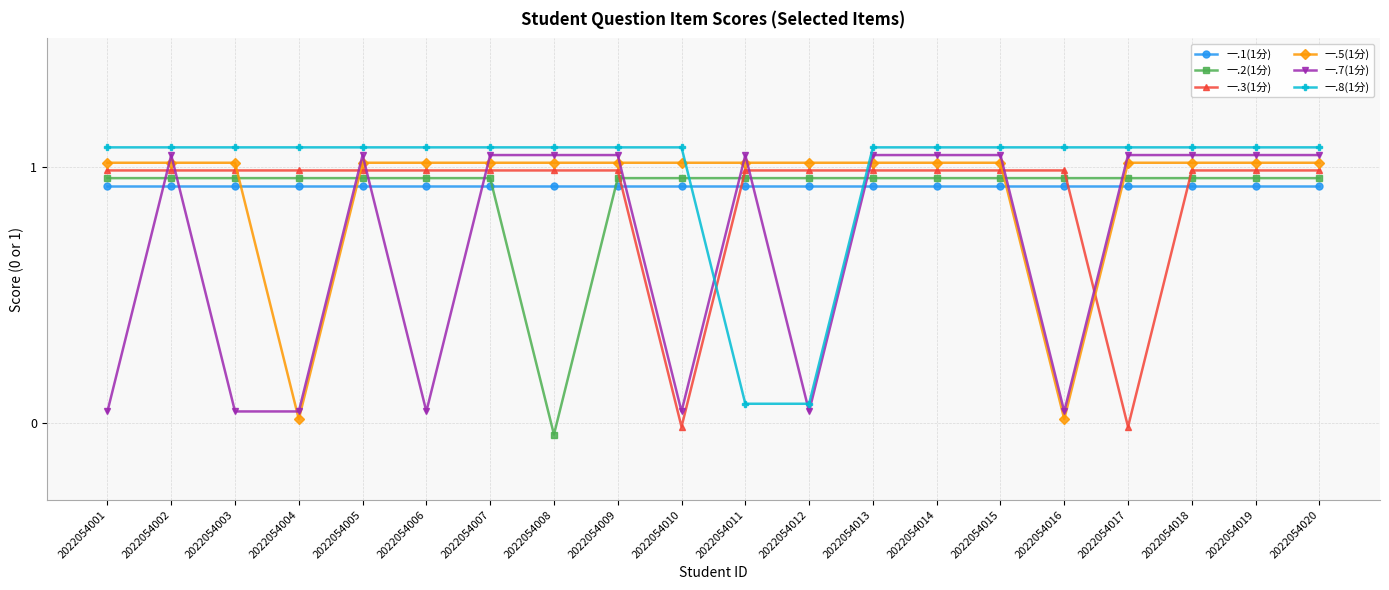

True or false: 一.8(1分) and 一.3(1分) intersect in this chart.

True